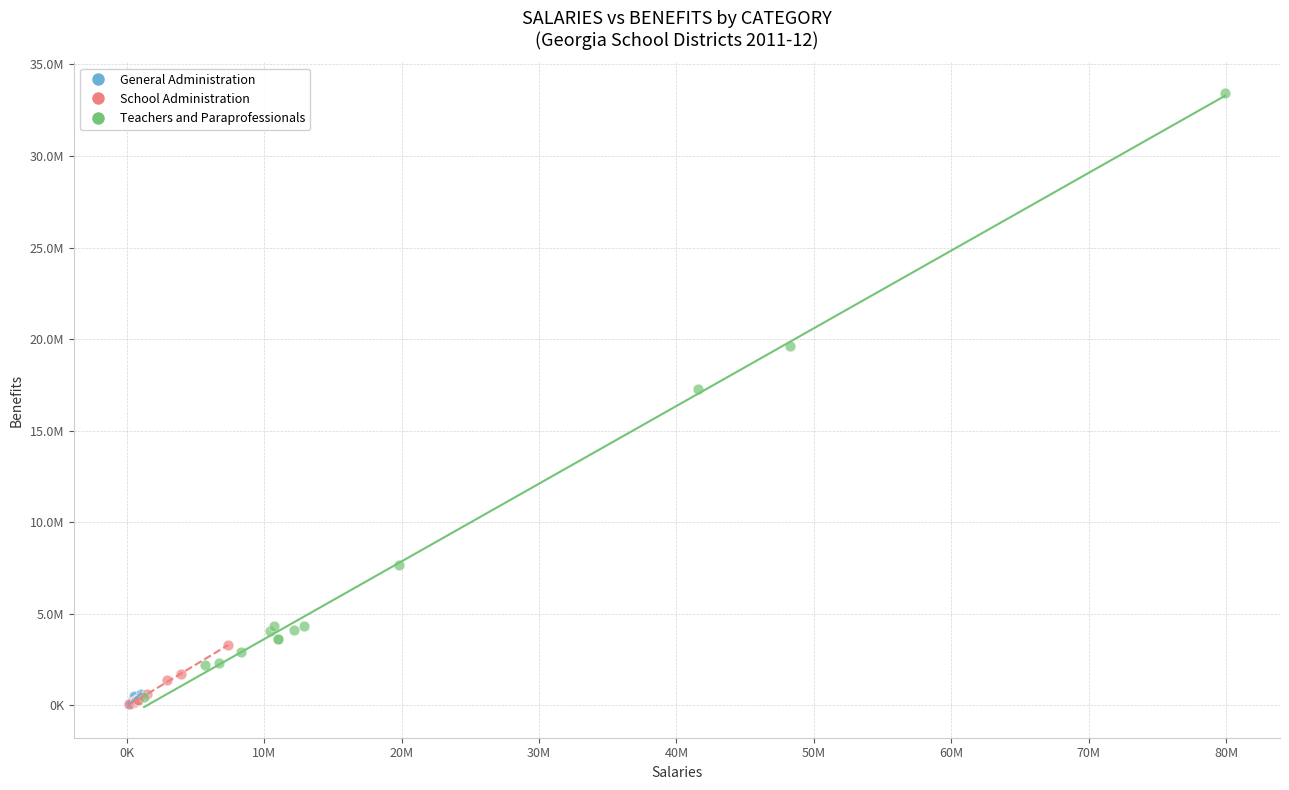

What are all the series names shown in the legend?

General Administration, School Administration, Teachers and Paraprofessionals